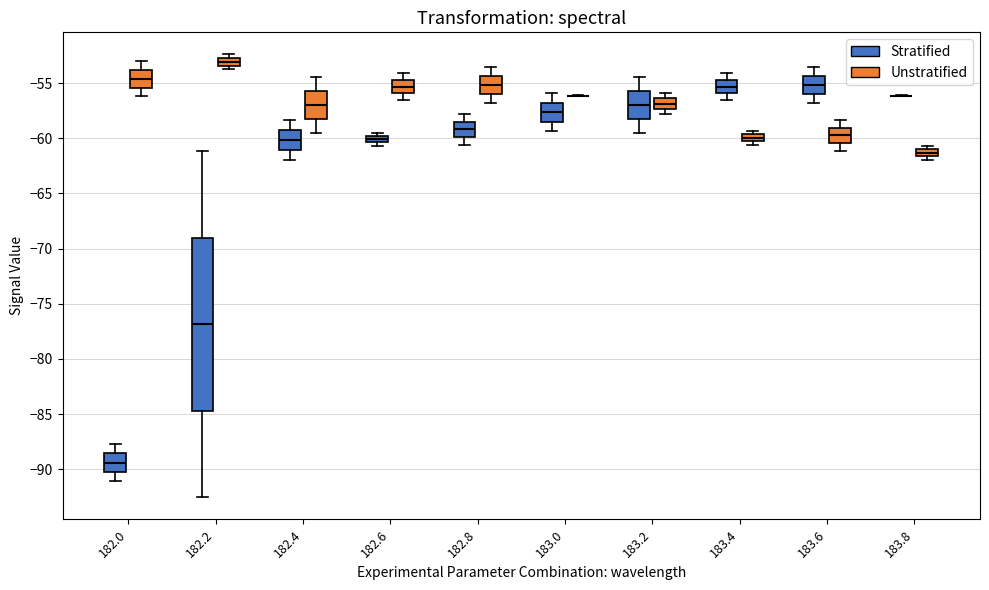

Which box is the tallest, from its lower edge to its upper edge?

182.2 (Stratified)